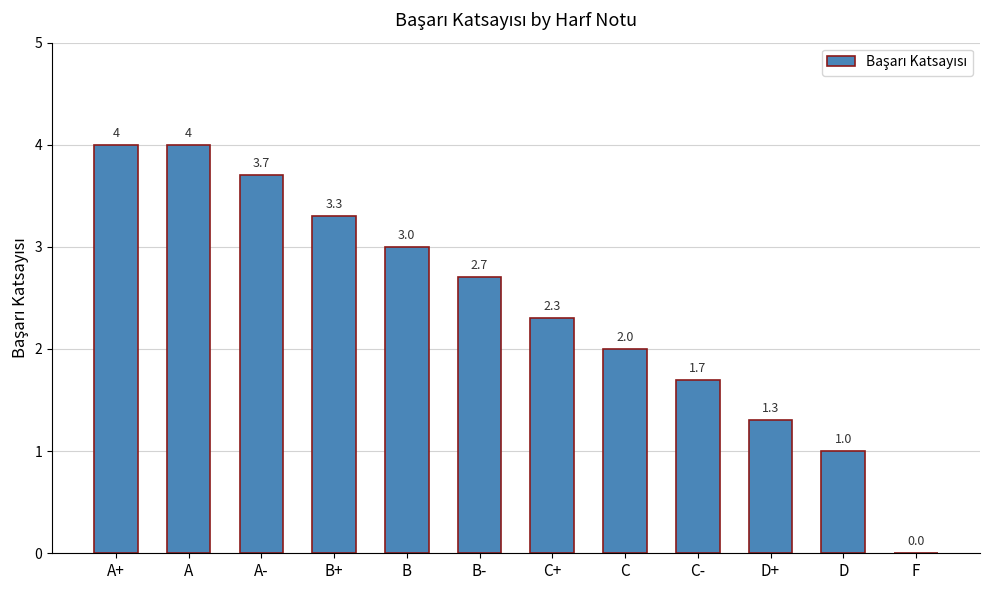

The value at D+ is 0.6. True or false?

False